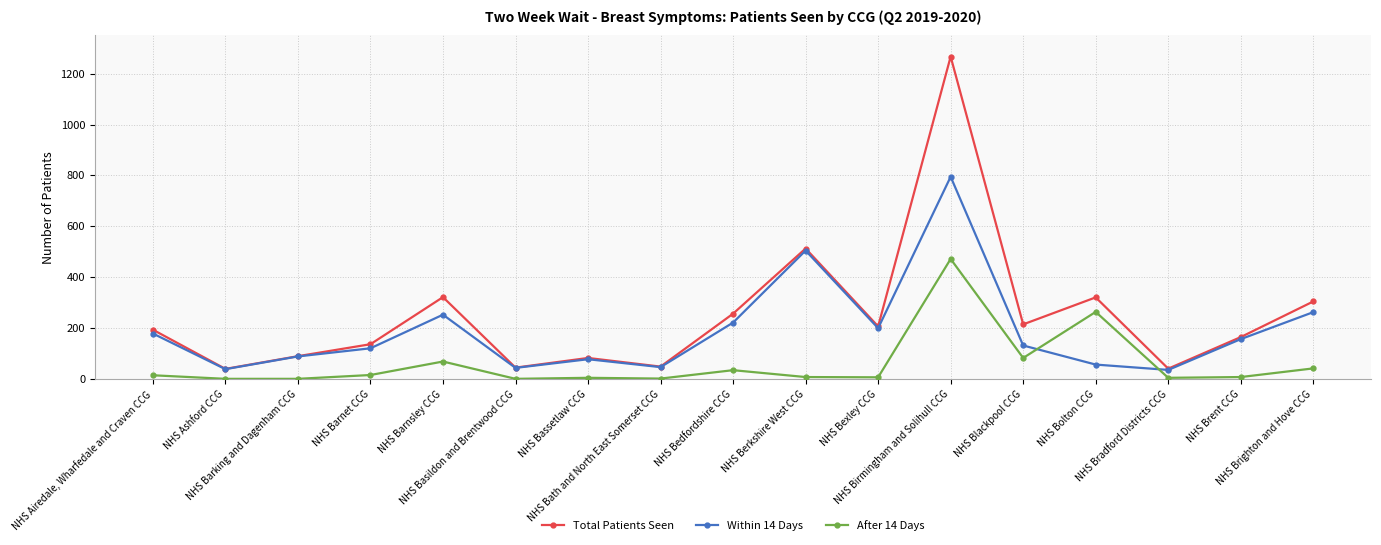

How many values in the Total Patients Seen series are below 194?

8